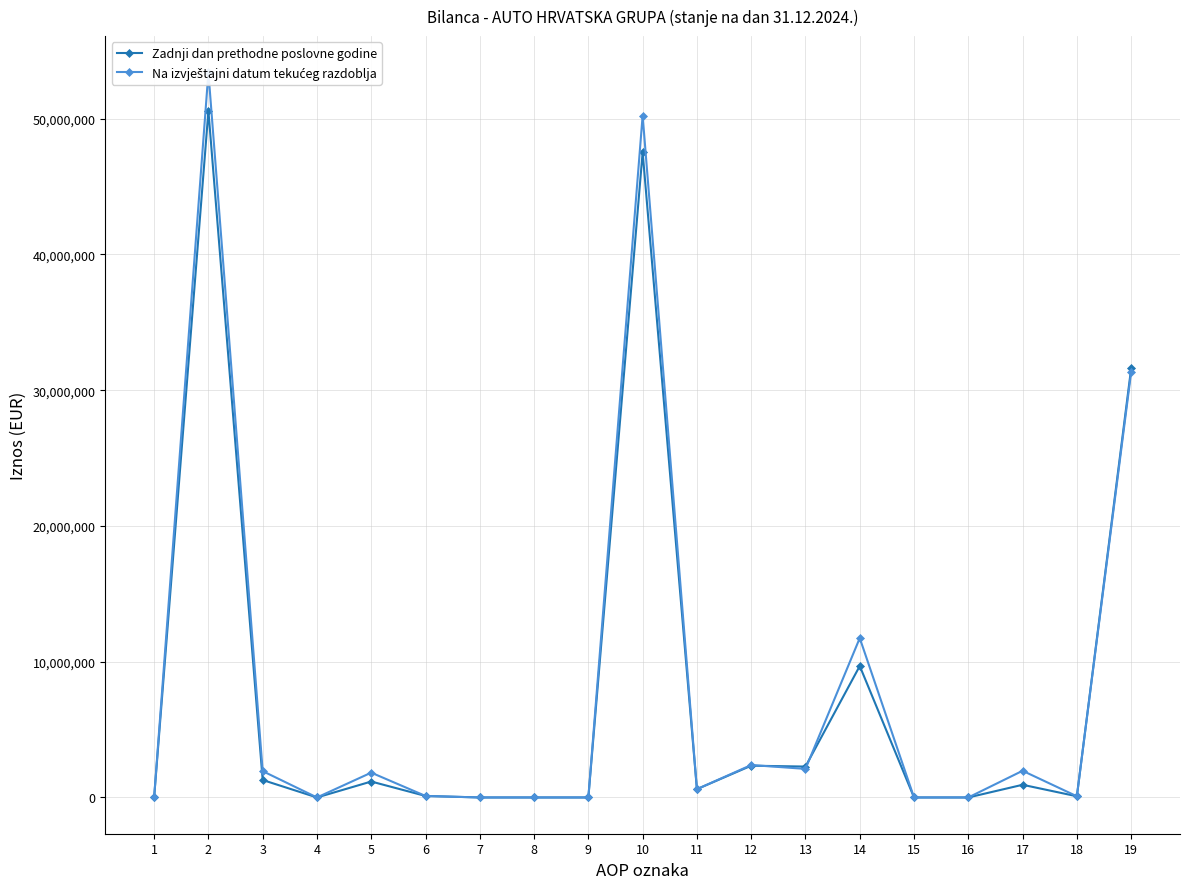

What is the average value of the Na izvještajni datum tekućeg razdoblja series?

8303056